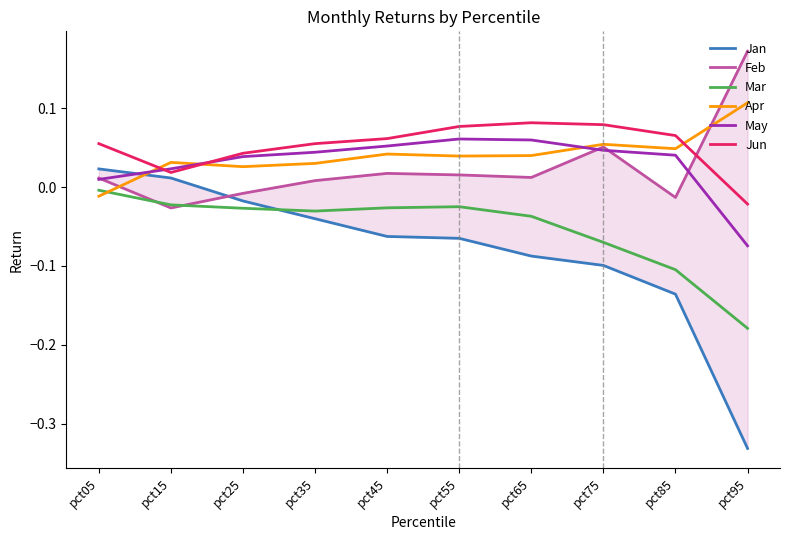

What is the difference between the second highest and second lowest values in the Jun series?

0.1